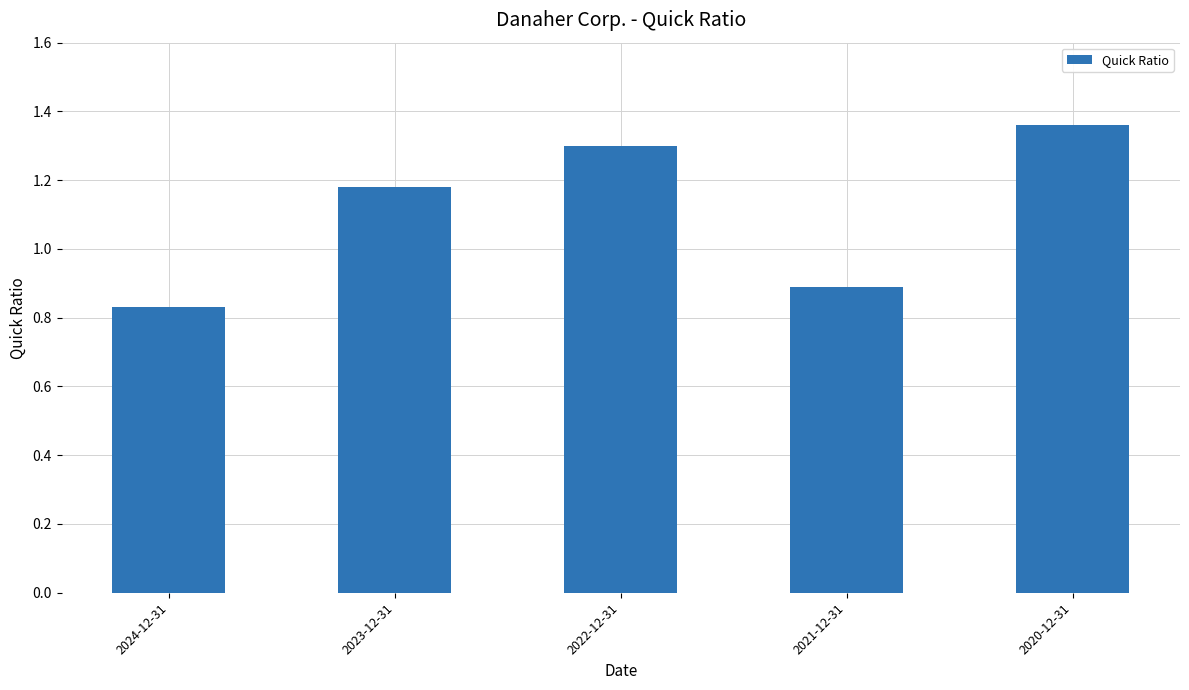

Rank the categories by value from lowest to highest.

2024-12-31, 2021-12-31, 2023-12-31, 2022-12-31, 2020-12-31